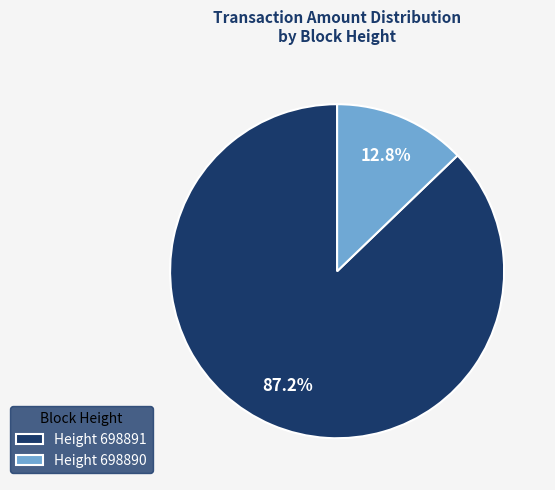

Between Height 698890 and Height 698891, which is larger?

Height 698891